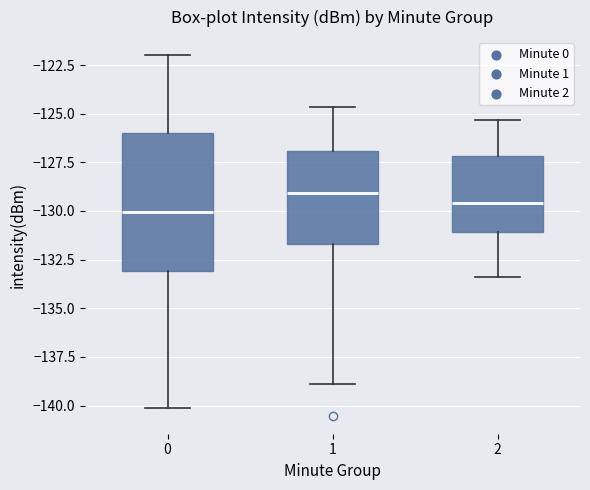

Where is the upper edge of the box at x = 2 on the y-axis? The values are not printed on the chart, so give them approximately, as read against the axis.

-127.0